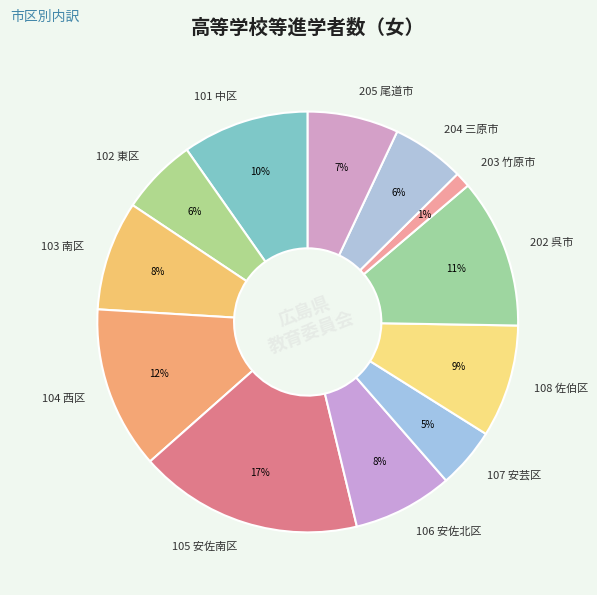

Between 202 呉市 and 205 尾道市, which is larger?

202 呉市